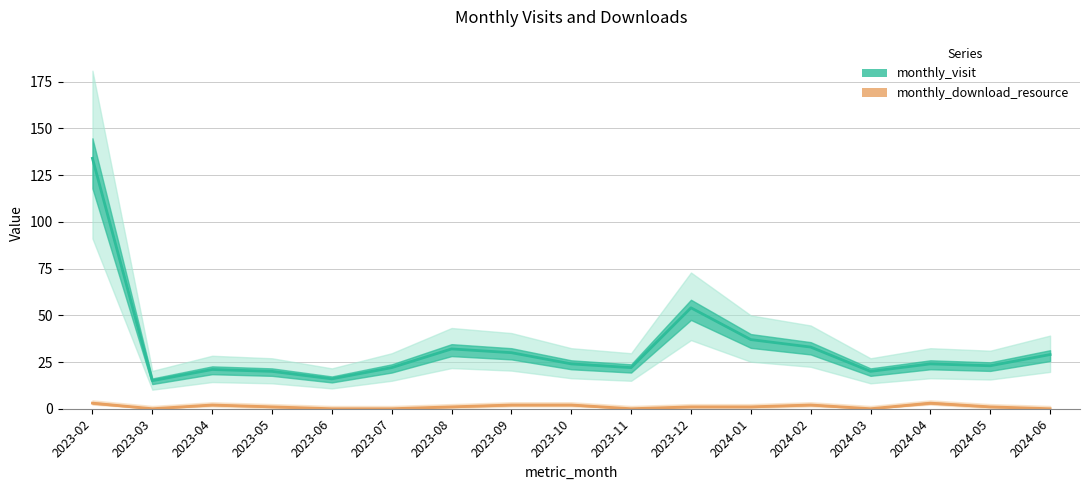

What is the total value across all series at 2024-03?

20